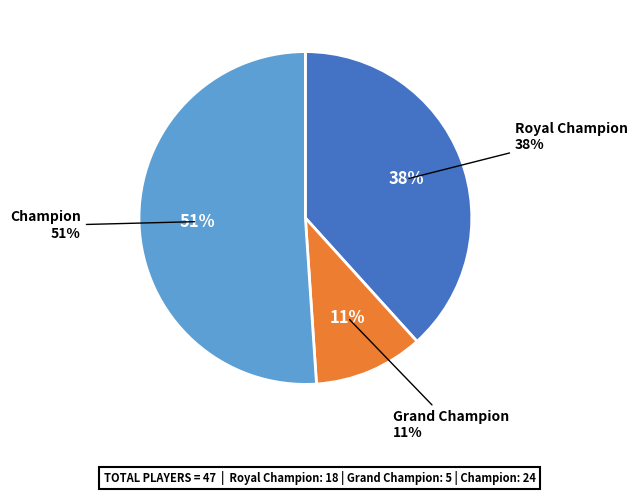

To the nearest percent, what is the average slice percentage?

33%